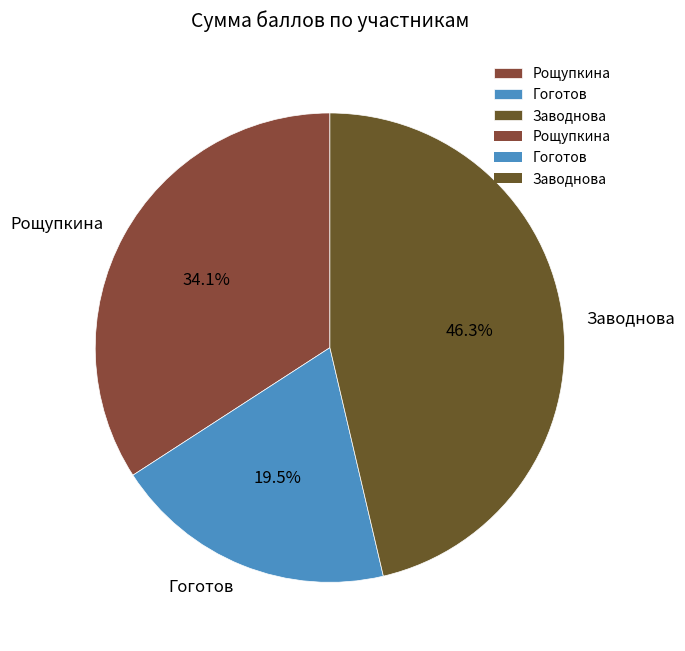

Rank the categories by value from lowest to highest.

Гоготов, Рощупкина, Заводнова